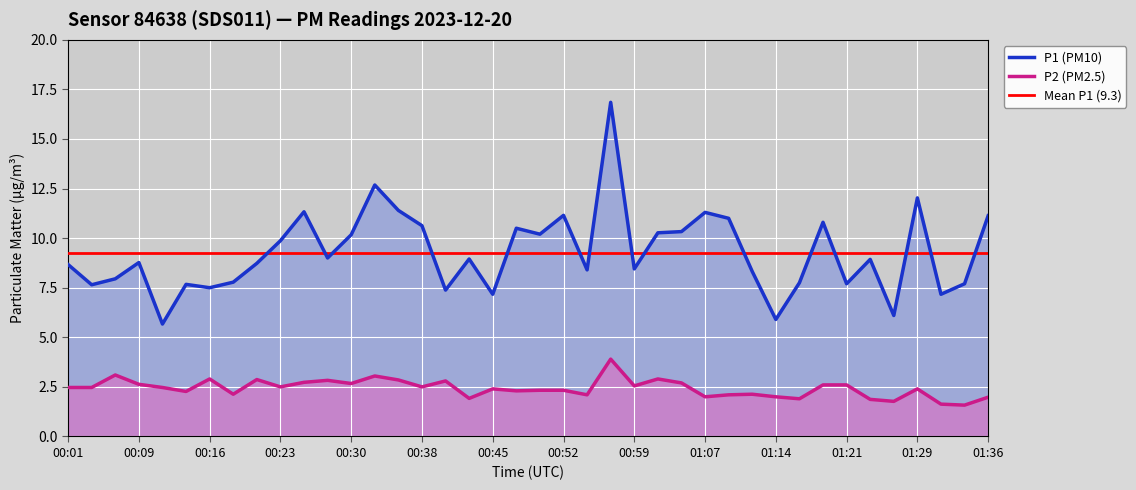

The P1 series shows 2.3 at 00:04. True or false?

False